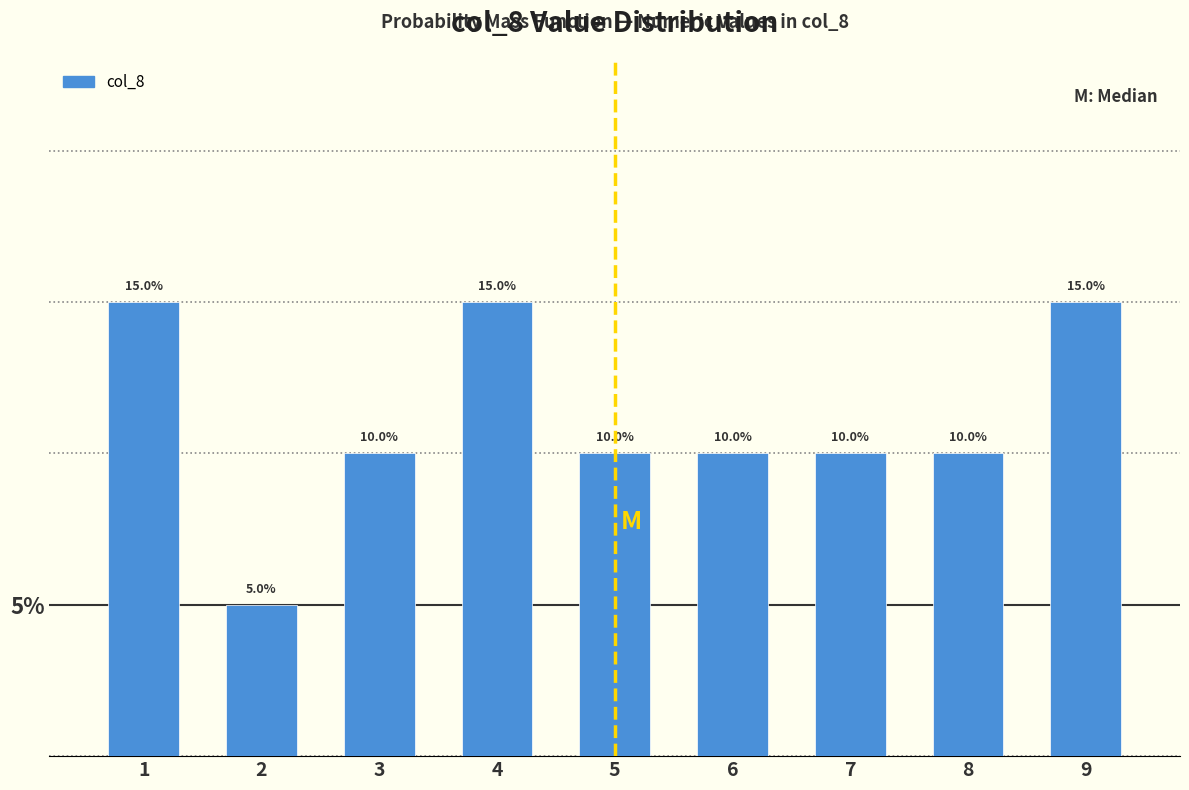

Reading left to right, list every bar in this chart as the range it spans on the x-axis followed by its height.

0.5 to 1.5: 15.0
1.5 to 2.5: 5.0
2.5 to 3.5: 10.0
3.5 to 4.5: 15.0
4.5 to 5.5: 10.0
5.5 to 6.5: 10.0
6.5 to 7.5: 10.0
7.5 to 8.5: 10.0
8.5 to 9.5: 15.0